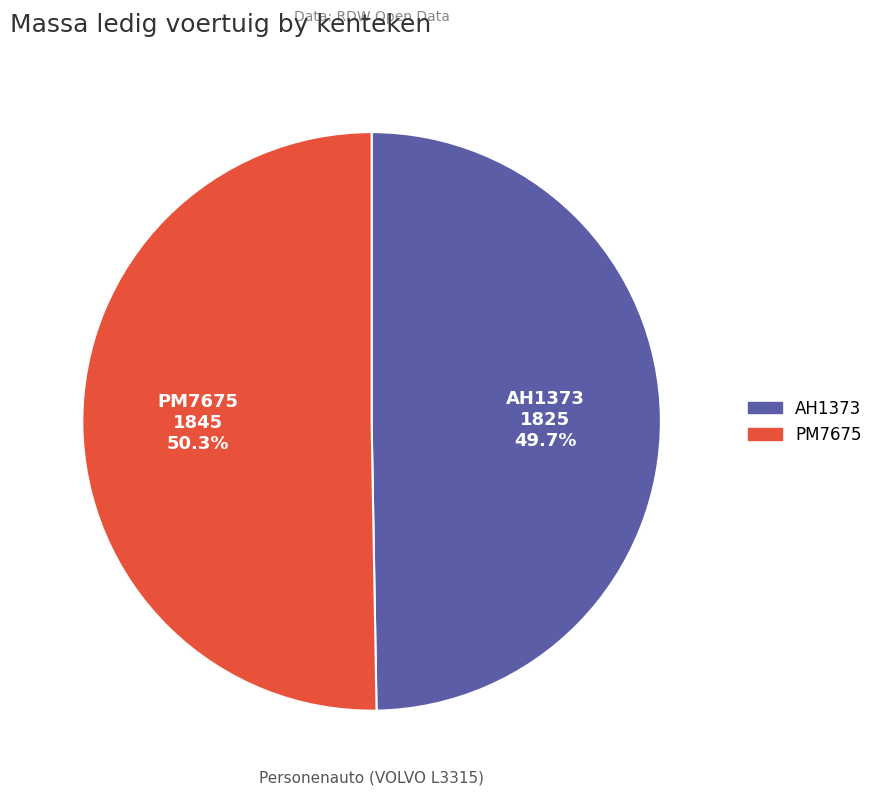

Combined, what portion of the pie is PM7675 and AH1373?

100.0%